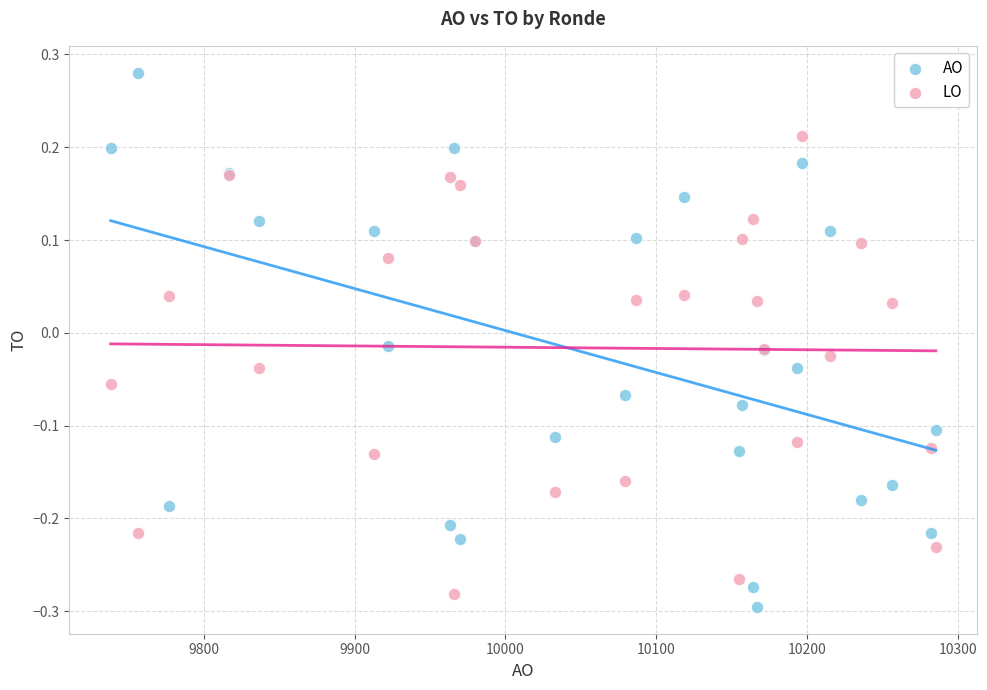

What is the X range (max minus min) for the scatter plot?

547.1